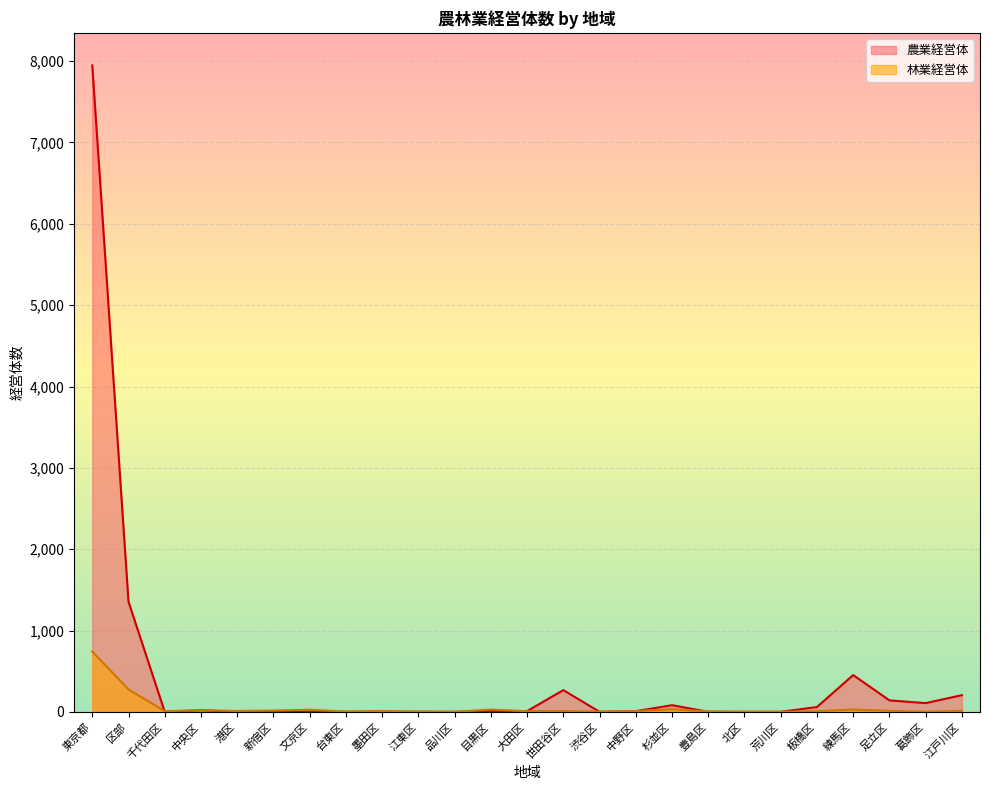

At how many categories does at least one series exceed 6592?

1